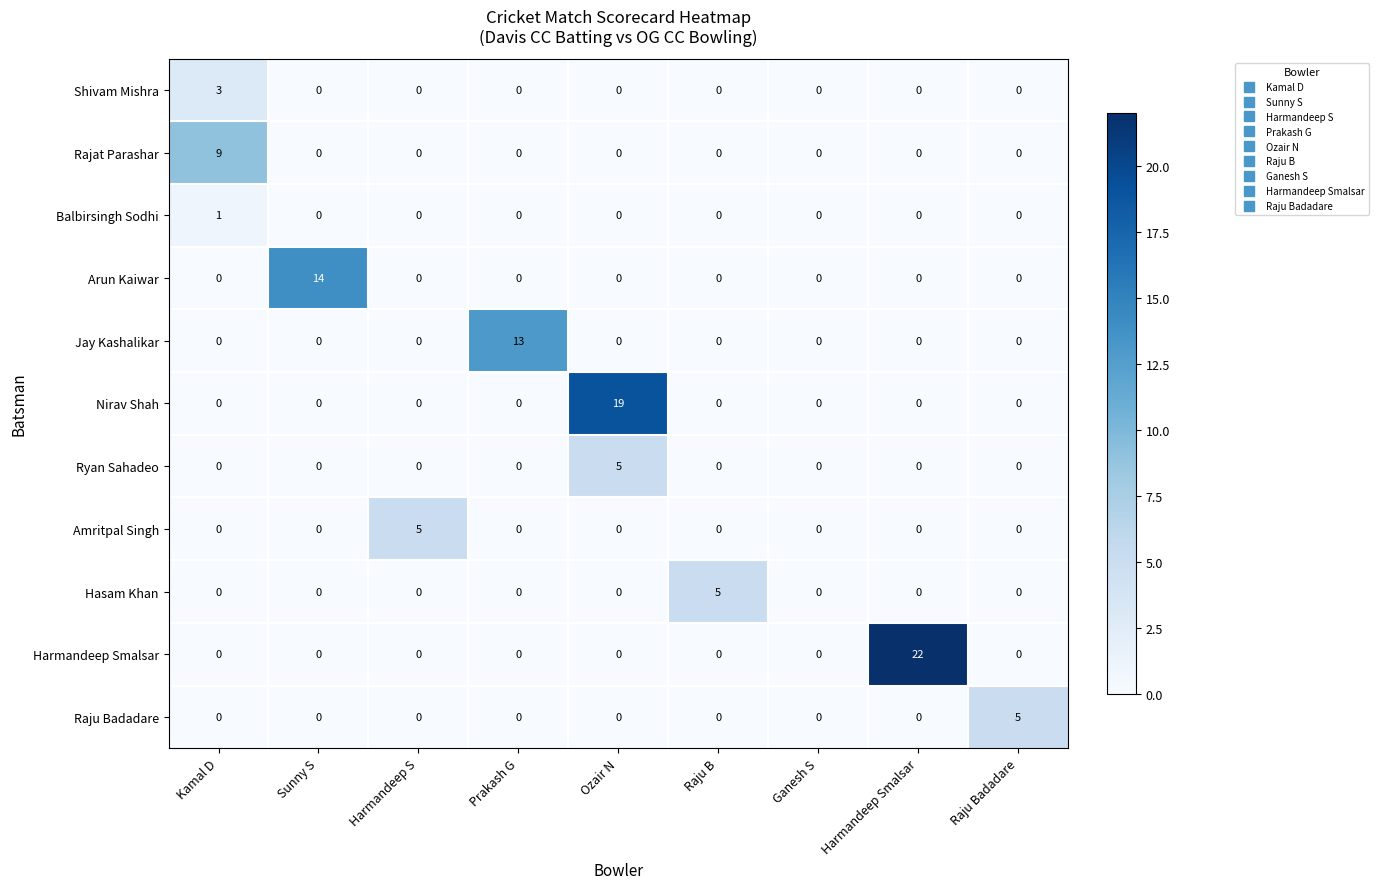

What is the sum of all Arun Kaiwar values?

14